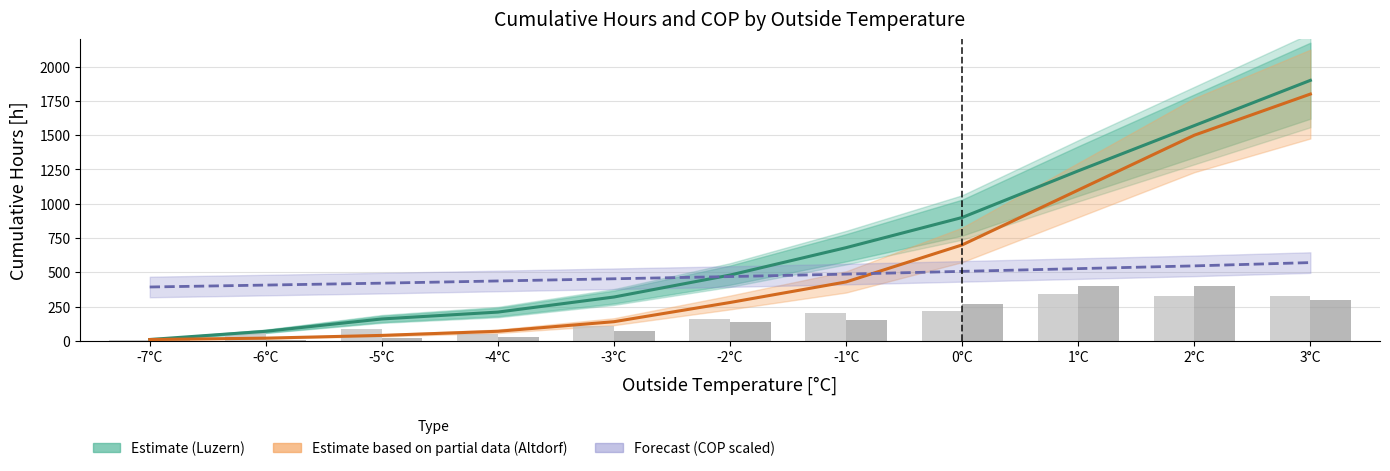

What is the value of the Luzern (Estimate) bar at the 3rd from the left?

160